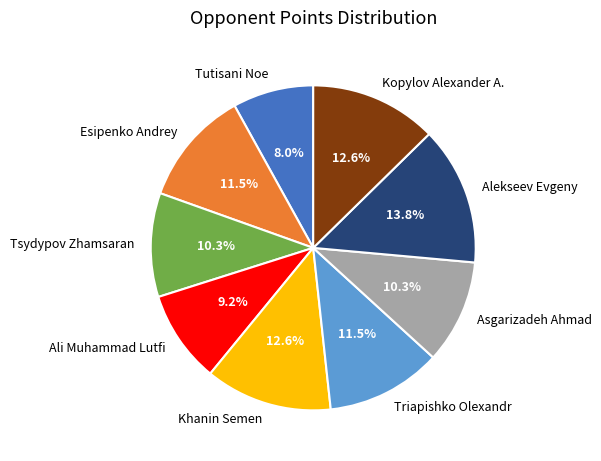

Between Khanin Semen and Triapishko Olexandr, which is larger?

Khanin Semen